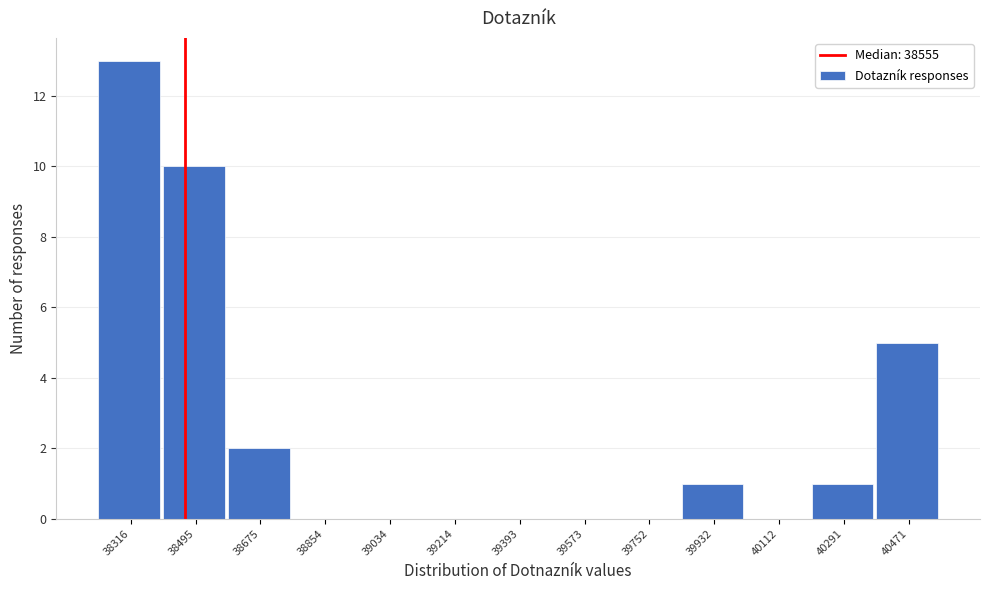

Reading right to left, list all the values displayed in this chart.

40471=5	40291=1	40112=0	39932=1	39752=0	39573=0	39393=0	39214=0	39034=0	38854=0	38675=2	38495=10	38316=13